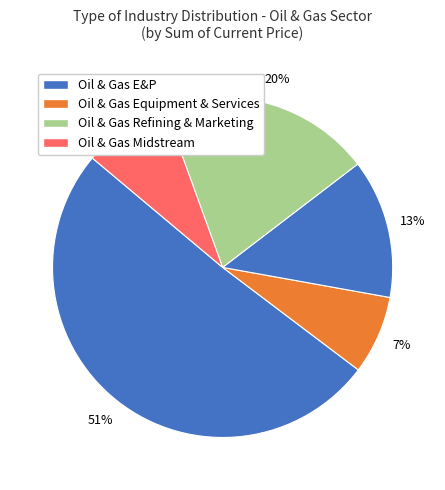

What is the smallest slice in the pie chart?

Oil & Gas Equipment & Services